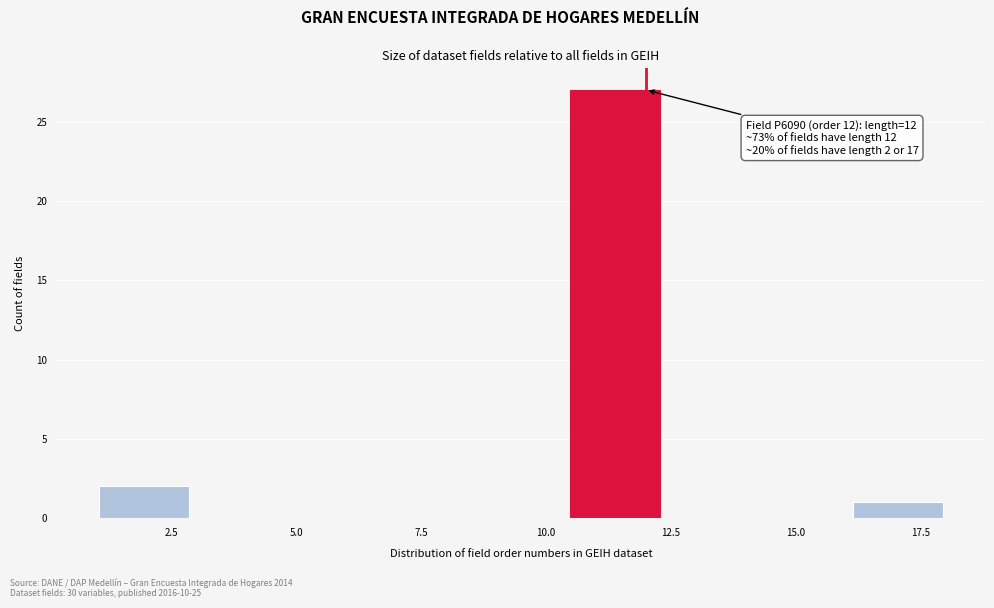

Read against the x-axis, roughly where is the centre of the tallest bar?

11.5